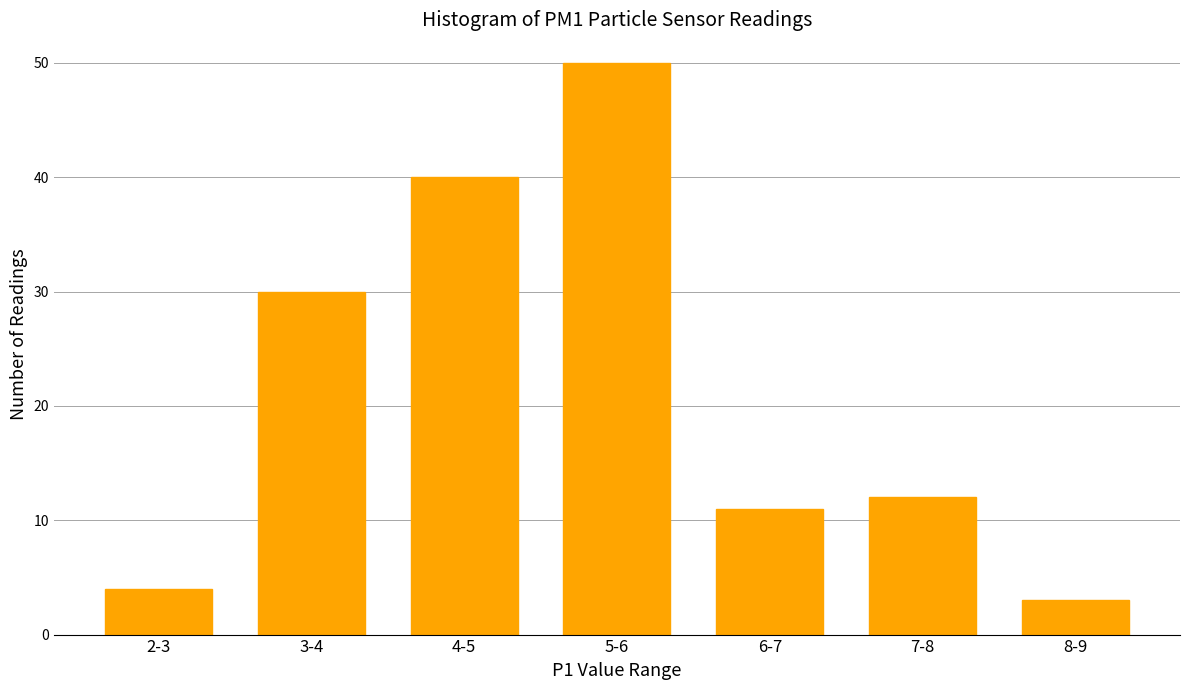

Reading right to left, what are all the values shown in this chart?

8-9=3	7-8=12	6-7=11	5-6=50	4-5=40	3-4=30	2-3=4